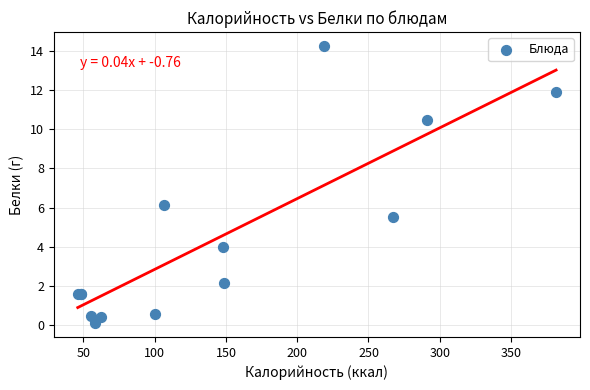

What Y value in the scatter plot is closest to 7?

6.2